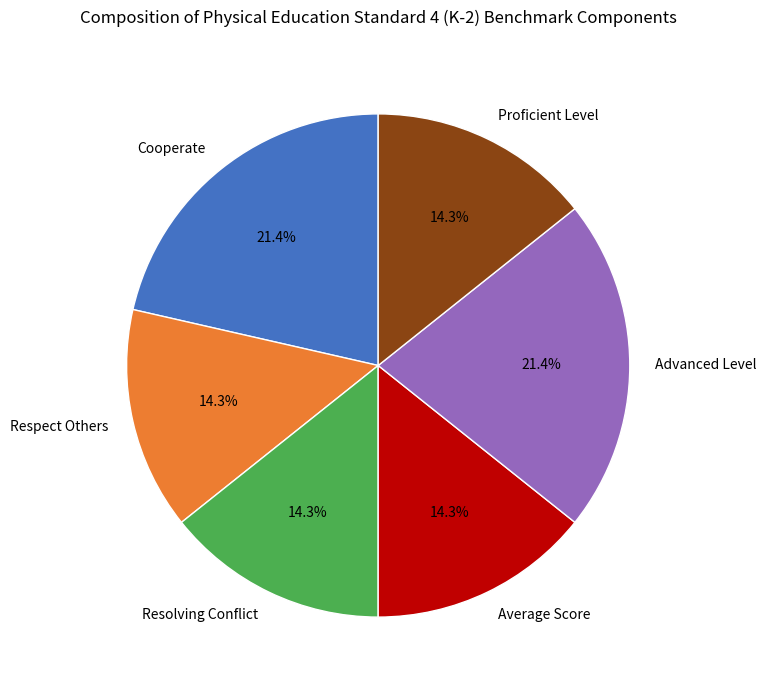

To the nearest percent, what is the difference between the Advanced Level and Resolving Conflict slice percentages?

7%